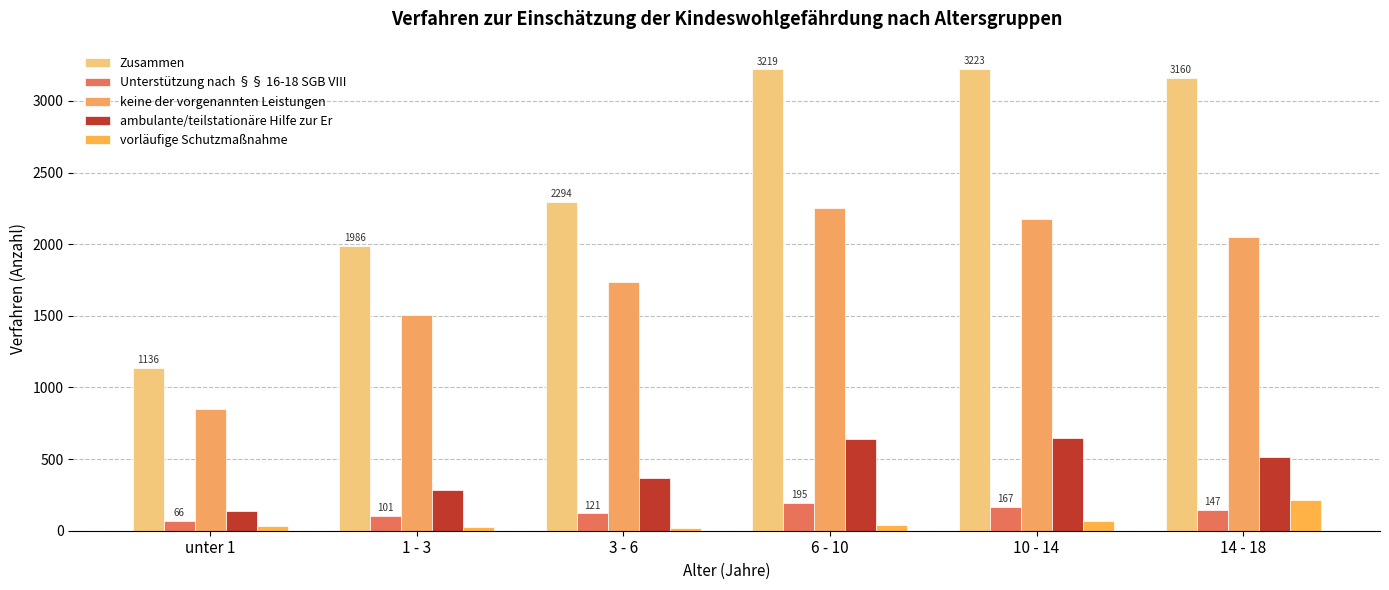

Which series has the widest spread of values?

Zusammen